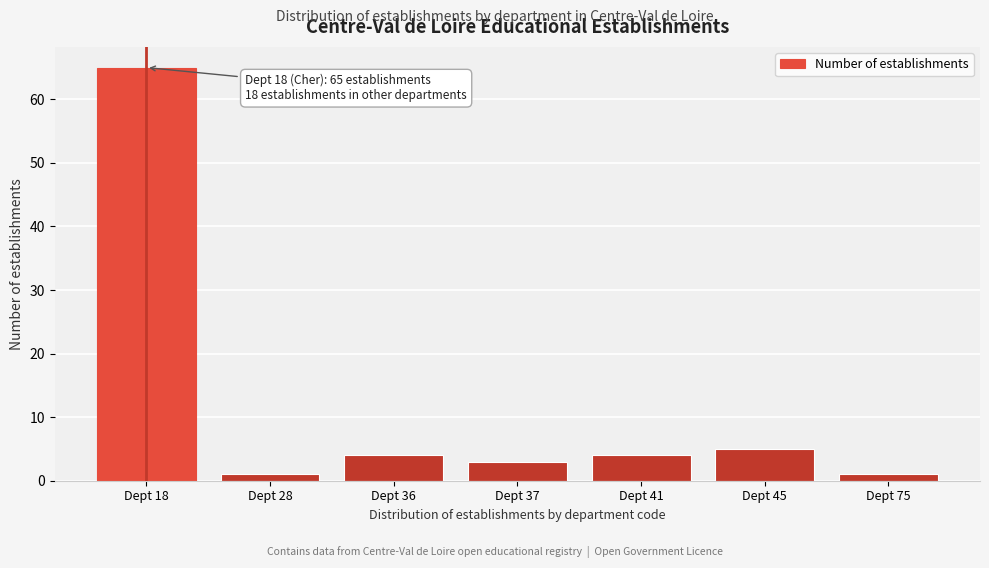

Reading left to right, what are all the values shown in this chart?

Dept 18=65	Dept 28=1	Dept 36=4	Dept 37=3	Dept 41=4	Dept 45=5	Dept 75=1